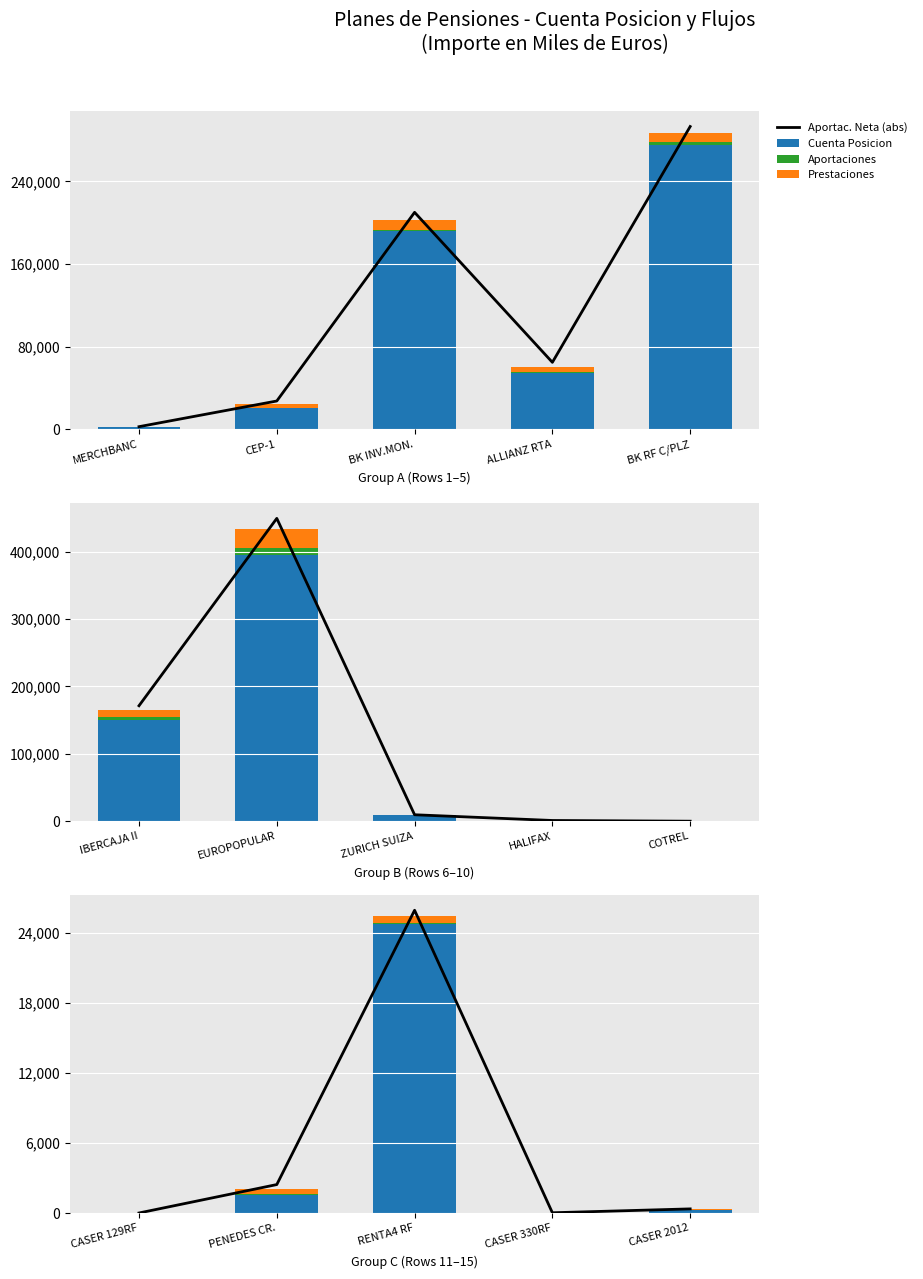

True or false: Aportaciones has a value of 0 at CASER 129RF.

True